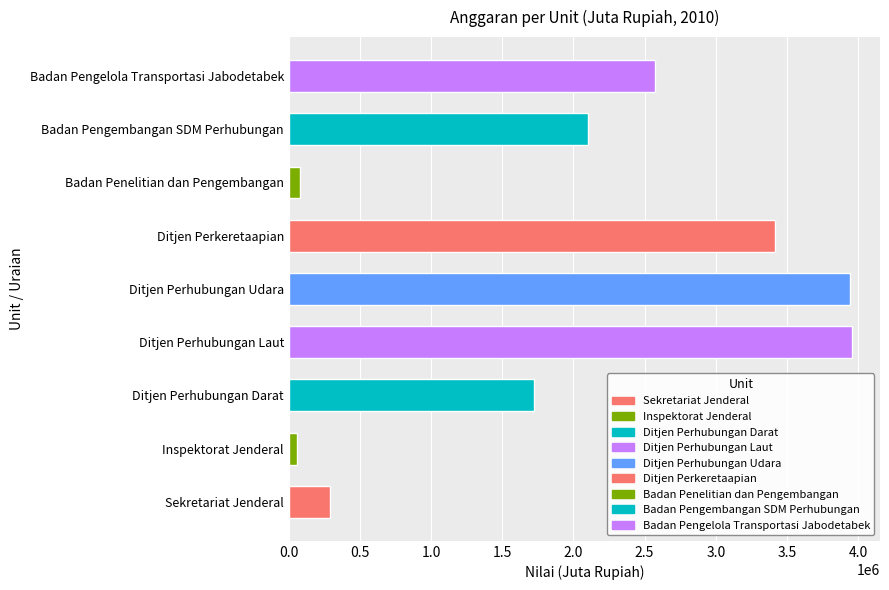

Count the number of categories in the chart.

9